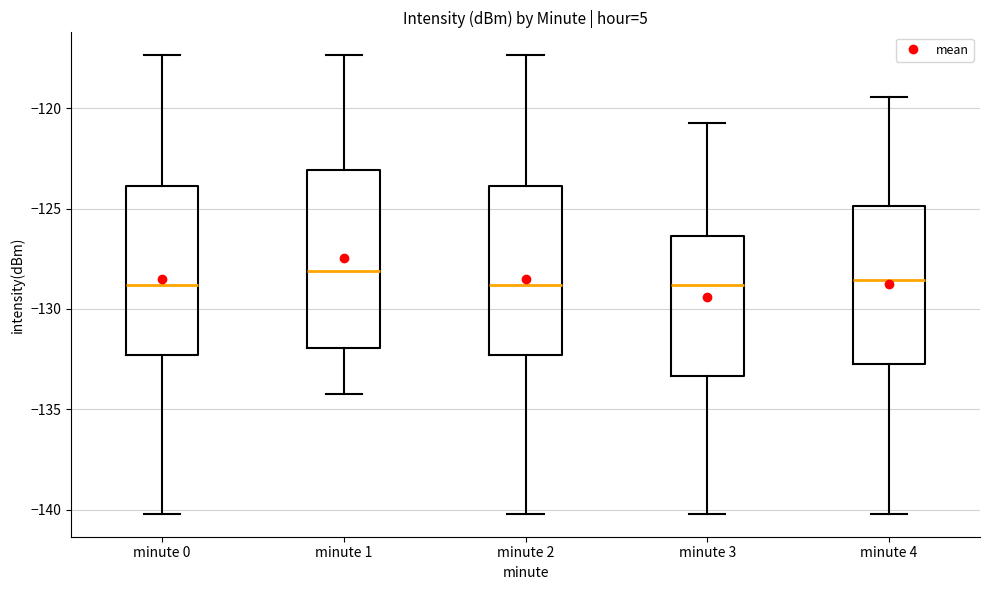

Reading left to right, read every box against the y-axis: the position of its median line, the range the box covers, and the ends of its whiskers. The values are not printed on the chart, so give them approximately, as read against the axis.

minute 0: median -129.0, box -132.5 to -124.0, whiskers -140.0 to -117.5
minute 1: median -128.0, box -132.0 to -123.0, whiskers -134.0 to -117.5
minute 2: median -129.0, box -132.5 to -124.0, whiskers -140.0 to -117.5
minute 3: median -129.0, box -133.5 to -126.5, whiskers -140.0 to -120.5
minute 4: median -128.5, box -132.5 to -125.0, whiskers -140.0 to -119.5